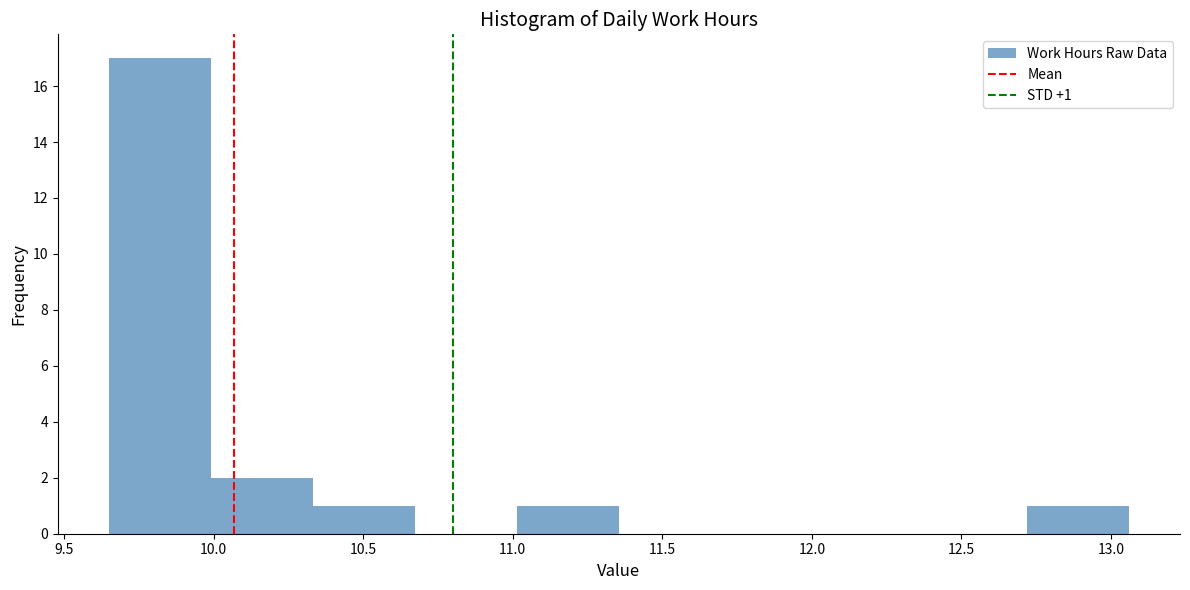

Over which range of the x-axis is the bar tallest?

9.65 to 10.00